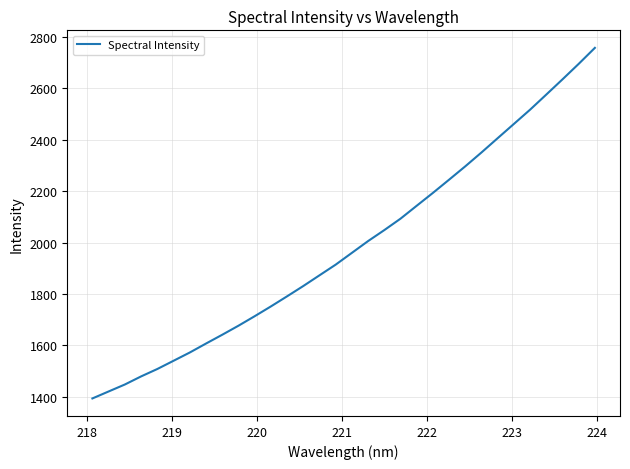

What is the greatest value displayed?

2758.0